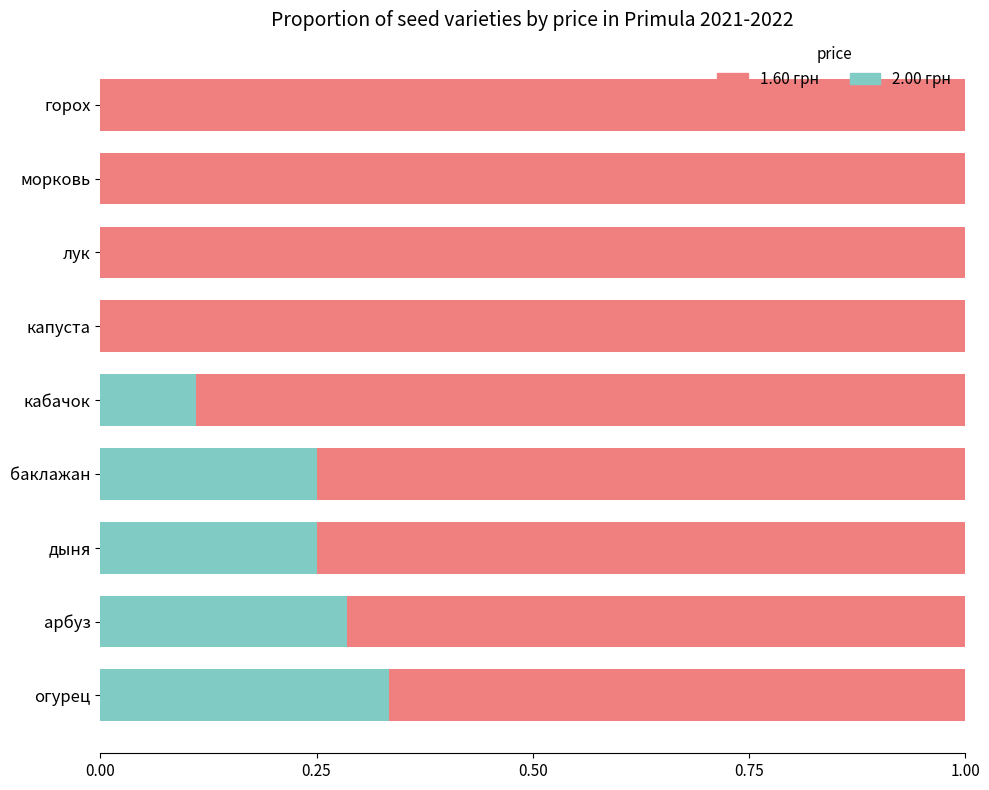

True or false: 2.00 грн has a value of -0.2 at капуста.

False